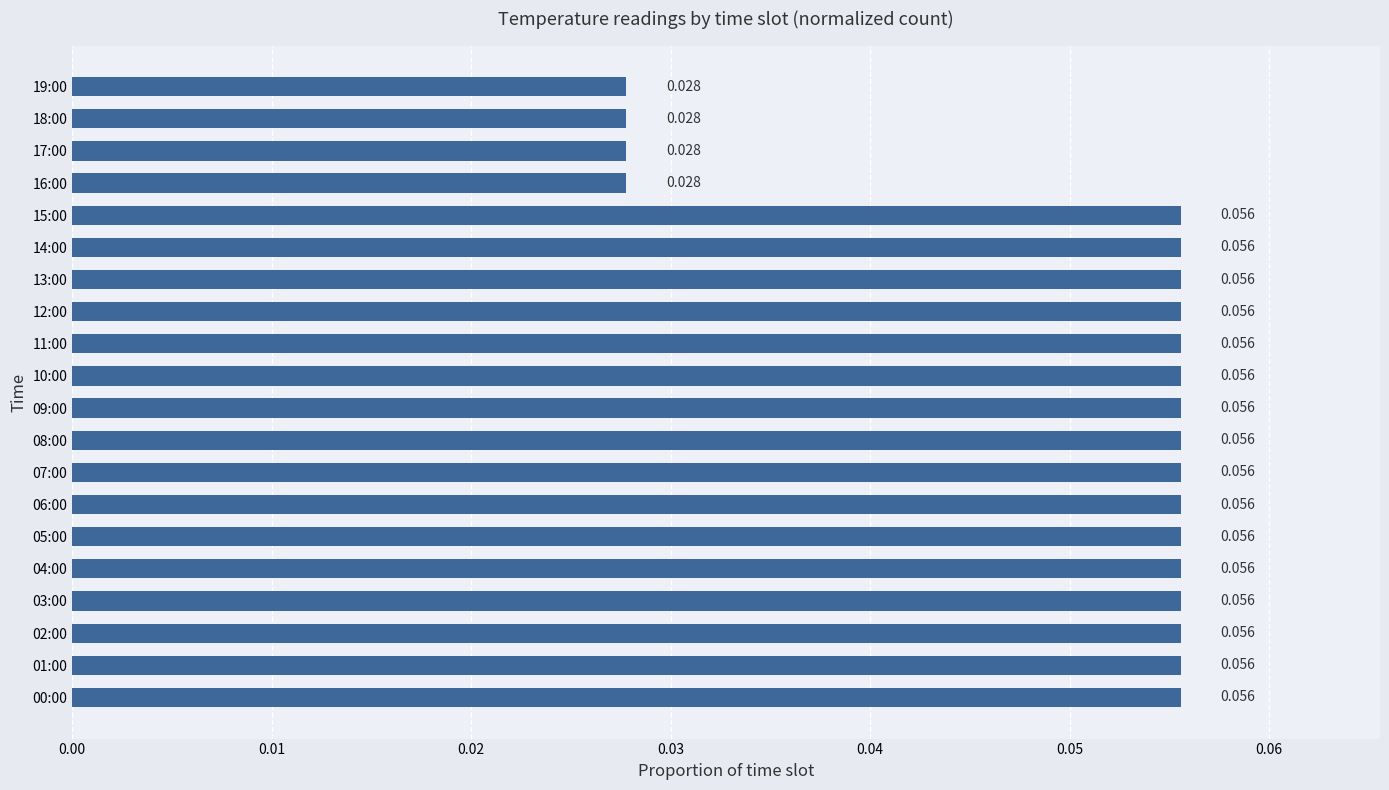

How many values are between 0 and 1?

20